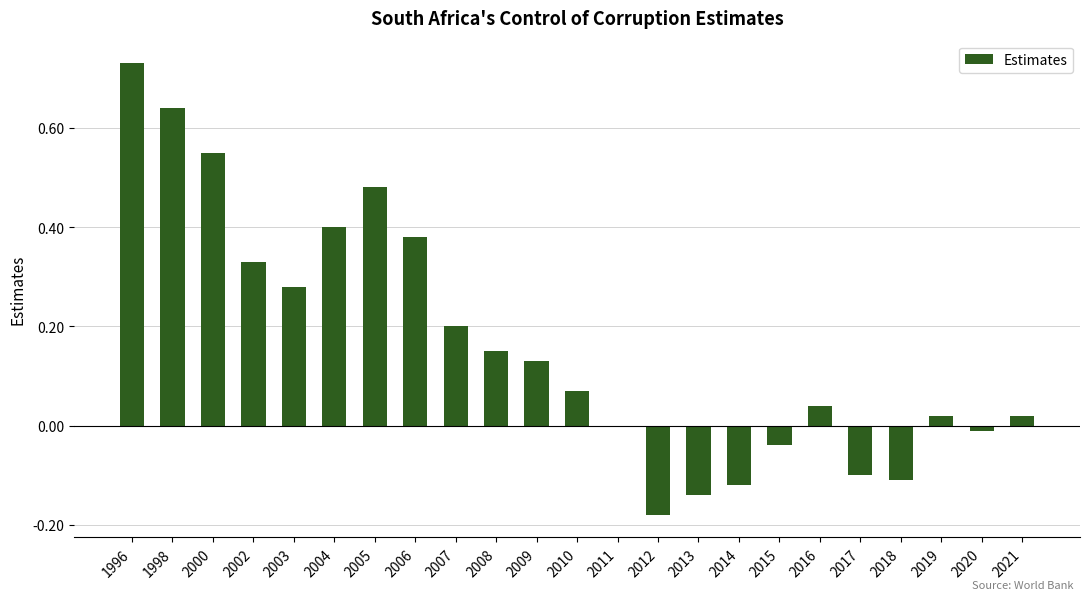

How many series are shown in this chart?

1